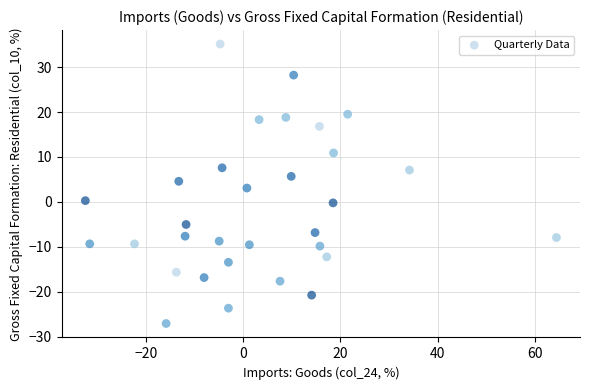

What is the range of Y values (max minus min)?

62.1